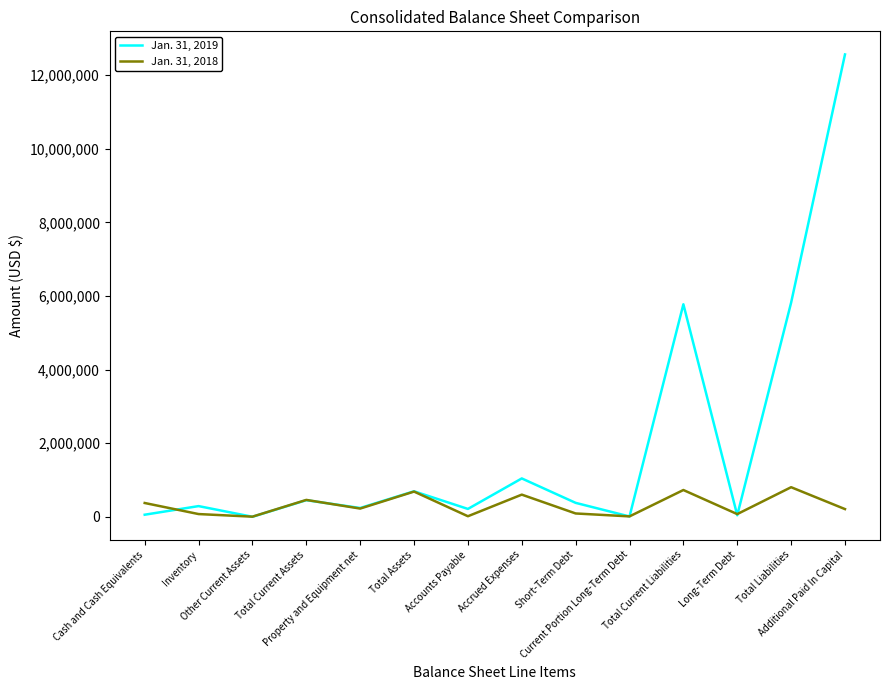

True or false: Jan. 31, 2018 has more than 2 interior local peaks.

True